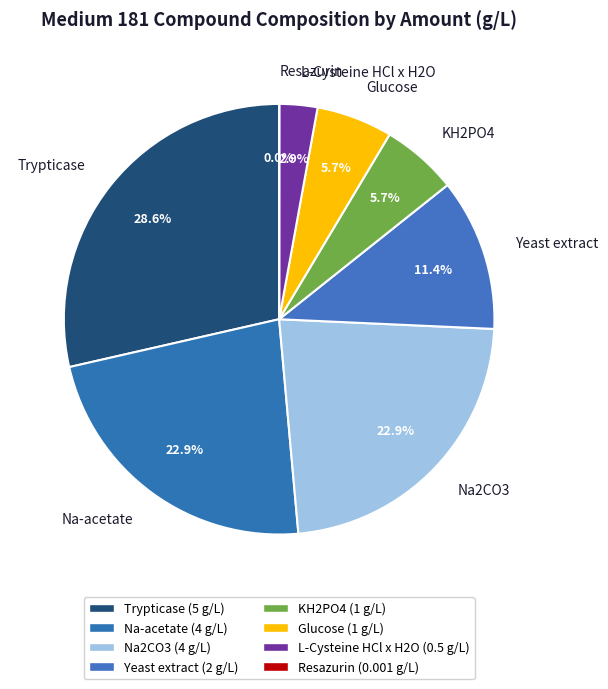

To the nearest percent, what is the average slice percentage?

12%